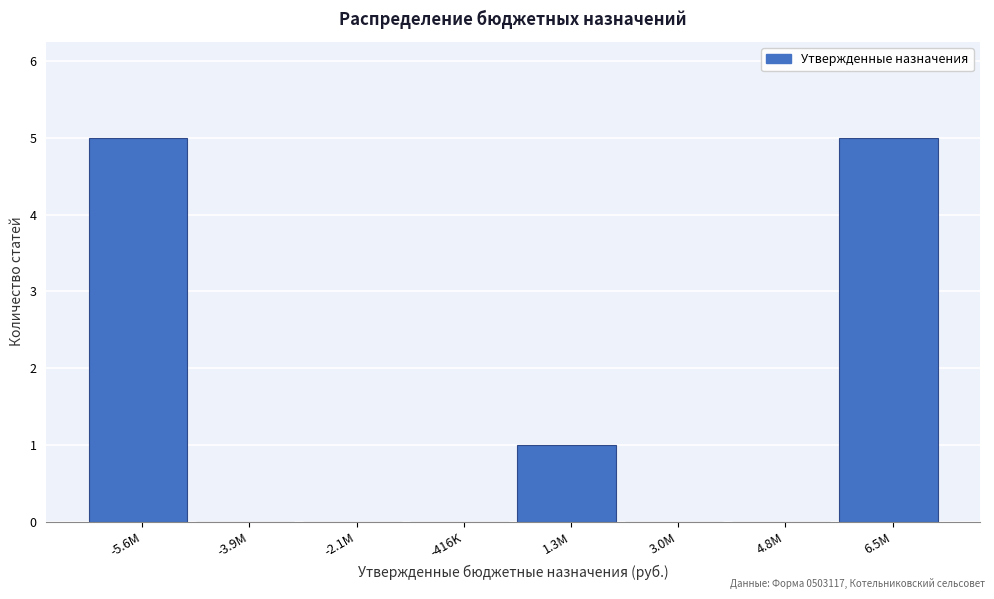

Reading left to right, transcribe all the data shown in this chart.

-5.6M=5	-3.9M=0	-2.1M=0	-416K=0	1.3M=1	3.0M=0	4.8M=0	6.5M=5